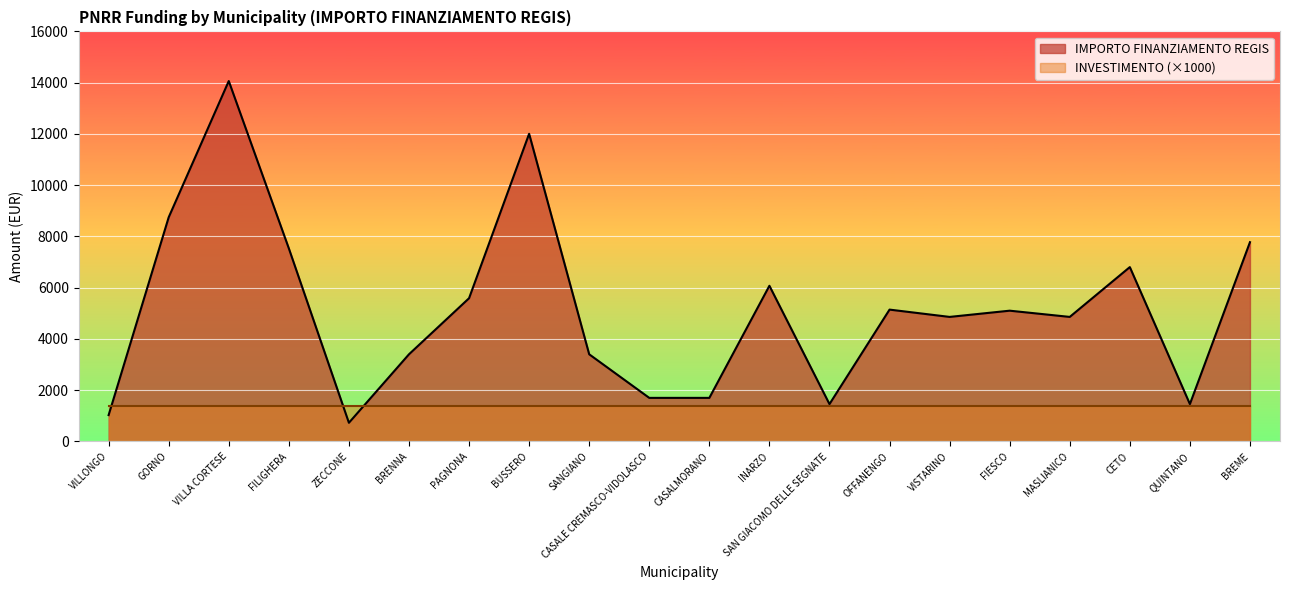

Reading left to right, list all the values displayed in this chart.

1029	8748	14063	7533	729	3402	5589	12005	3402	1701	1701	6075	1458	5145	4860	5103	4860	6804	1458	7776